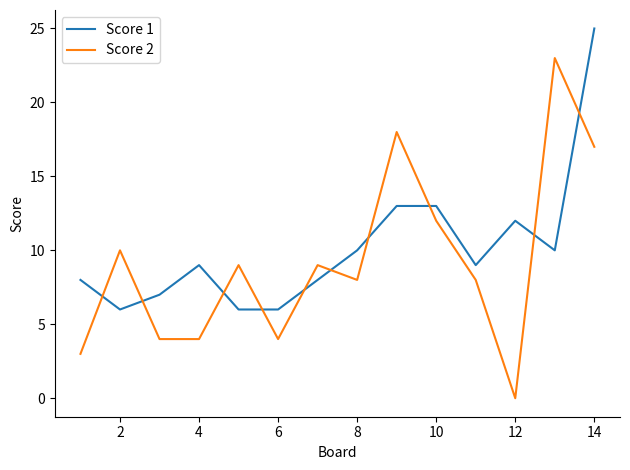

True or false: Score 2 has more than 0 points higher than both neighbors.

True